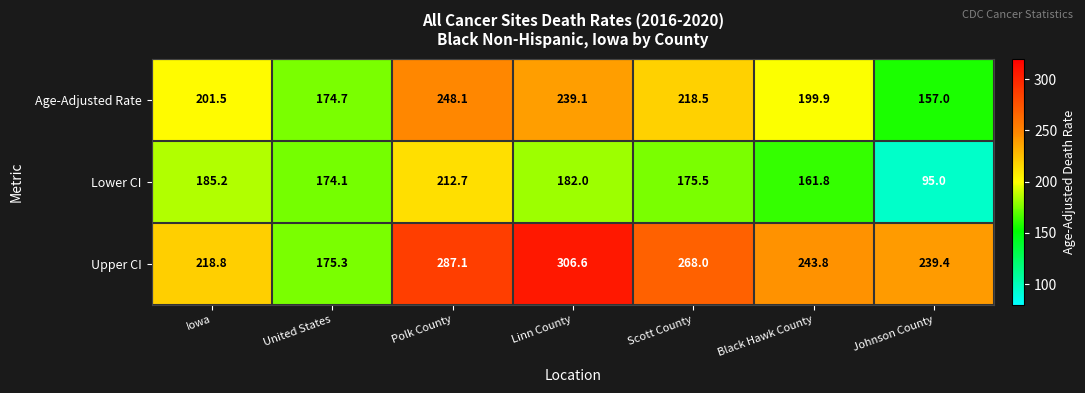

True or false: Lower CI has a value of 161.8 at Black Hawk County.

True